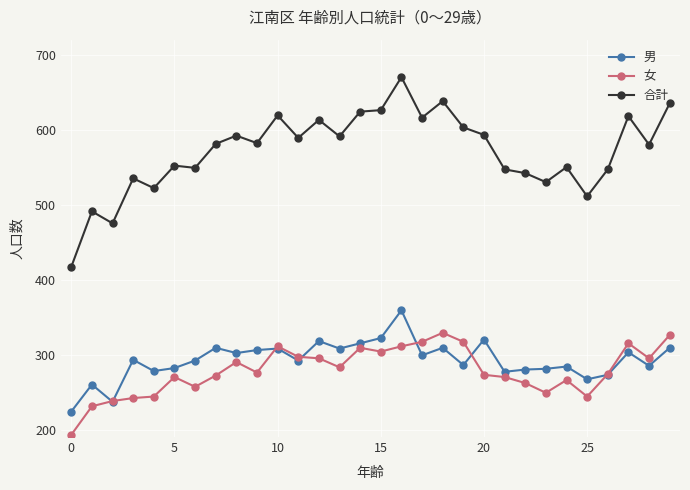

What is the value of the 男 point at the 1st from the left?

224